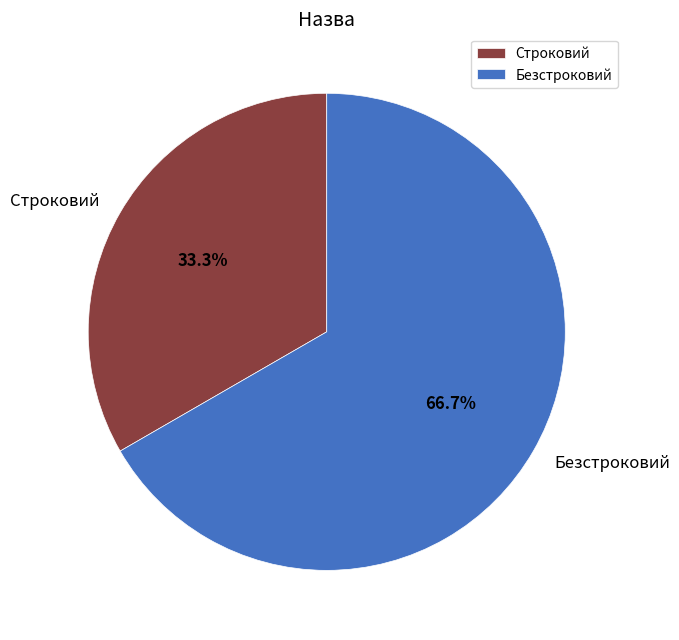

To the nearest percent, what percentage of the pie is Строковий?

33%